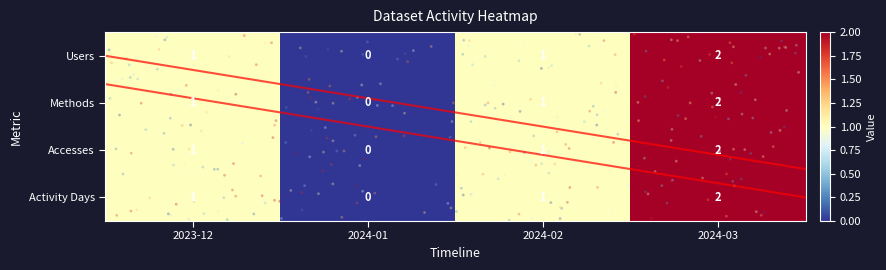

Reading left to right, what are all the values shown in this chart?

2023-12: 2023-12=1	2024-01=0	2024-02=1	2024-03=2
2024-01: 2023-12=1	2024-01=0	2024-02=1	2024-03=2
2024-02: 2023-12=1	2024-01=0	2024-02=1	2024-03=2
2024-03: 2023-12=1	2024-01=0	2024-02=1	2024-03=2